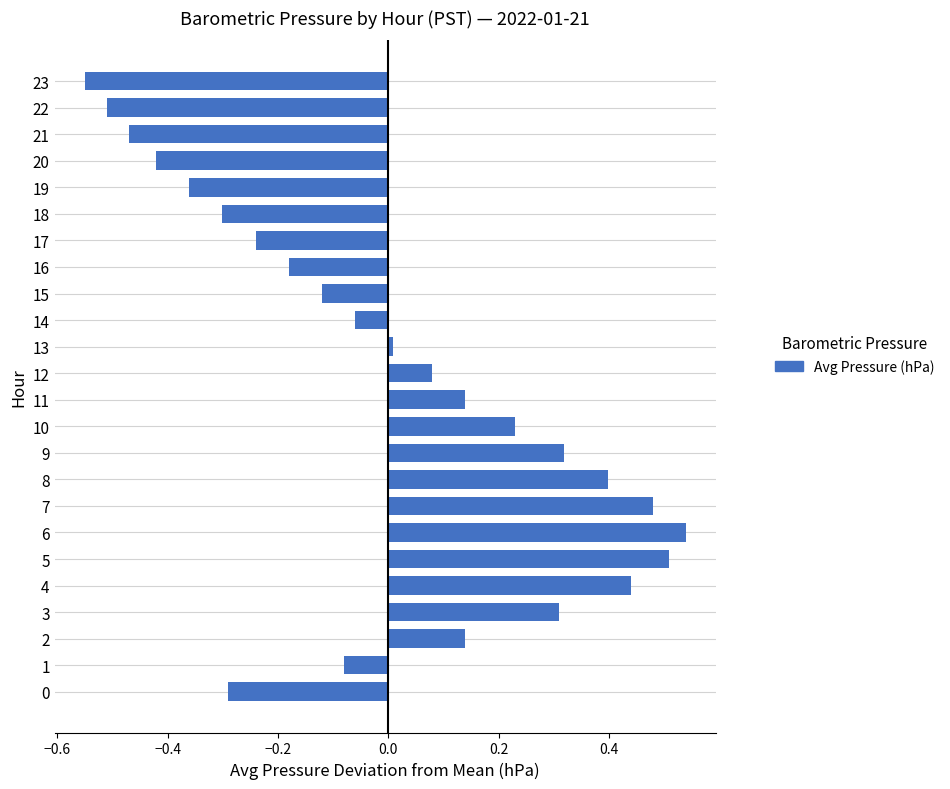

How many values are below 0?

12